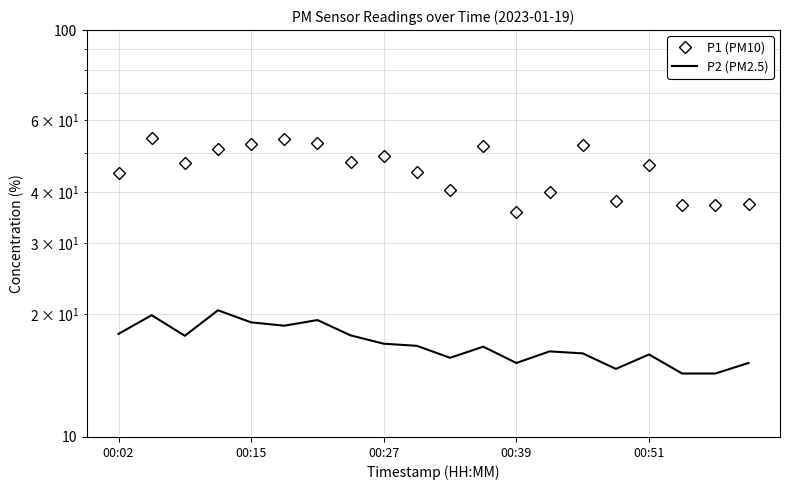

Rank the series by their maximum value, from highest to lowest.

P1 (PM10), P2 (PM2.5)